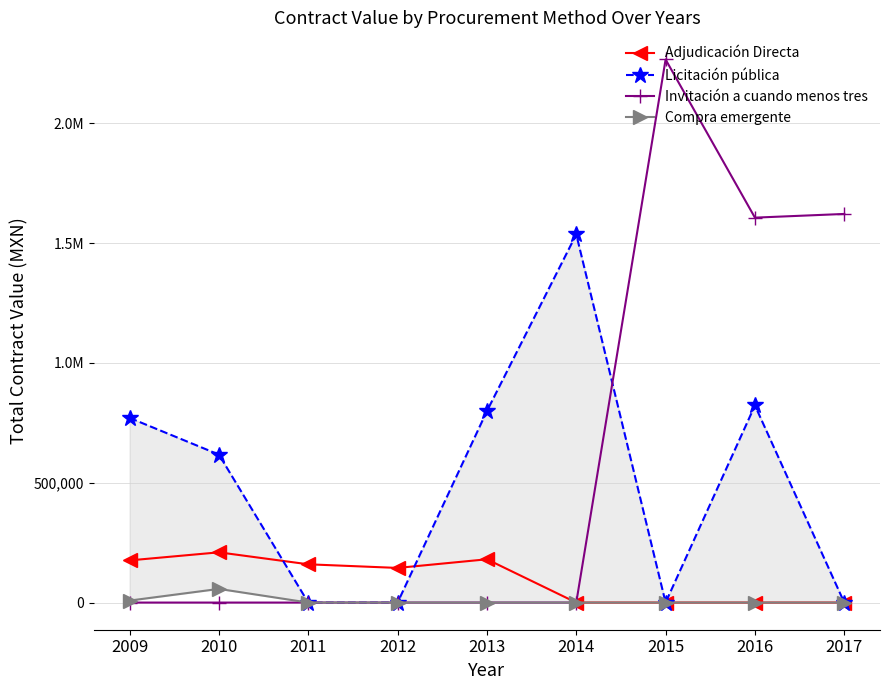

Which label corresponds to the largest value in the chart?

2015